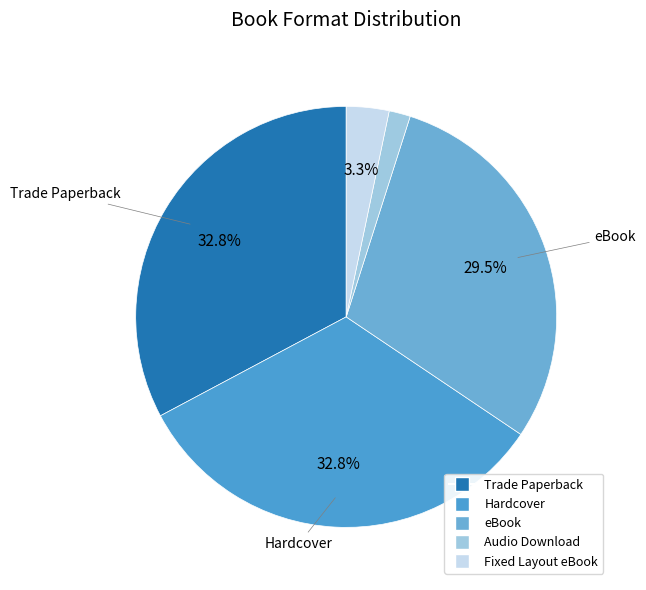

To the nearest percent, what percentage of the pie is Fixed Layout eBook?

3%